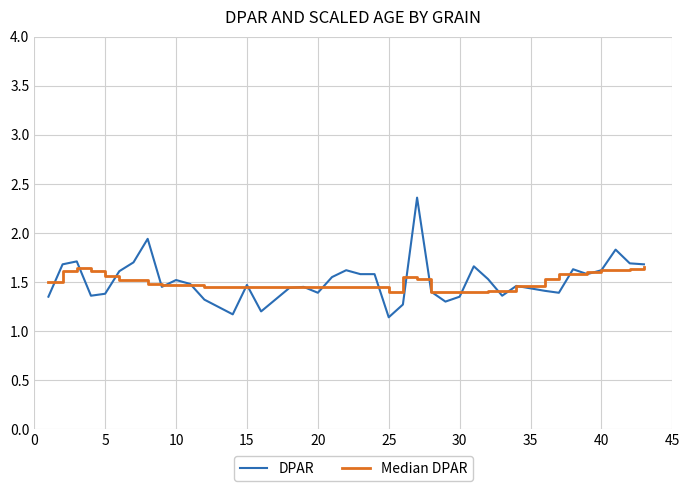

Which series has the largest range (max minus min)?

DPAR